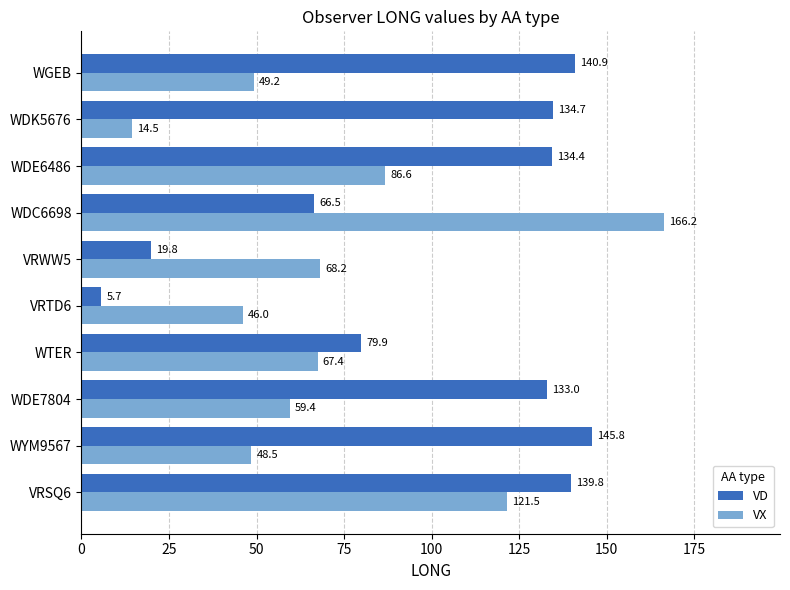

Where is VX nearest to the value 90?

WDE6486